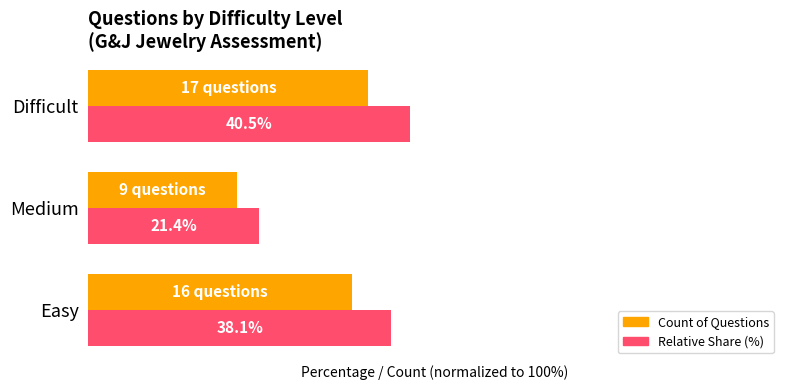

Which label corresponds to the largest value in the chart?

Difficult